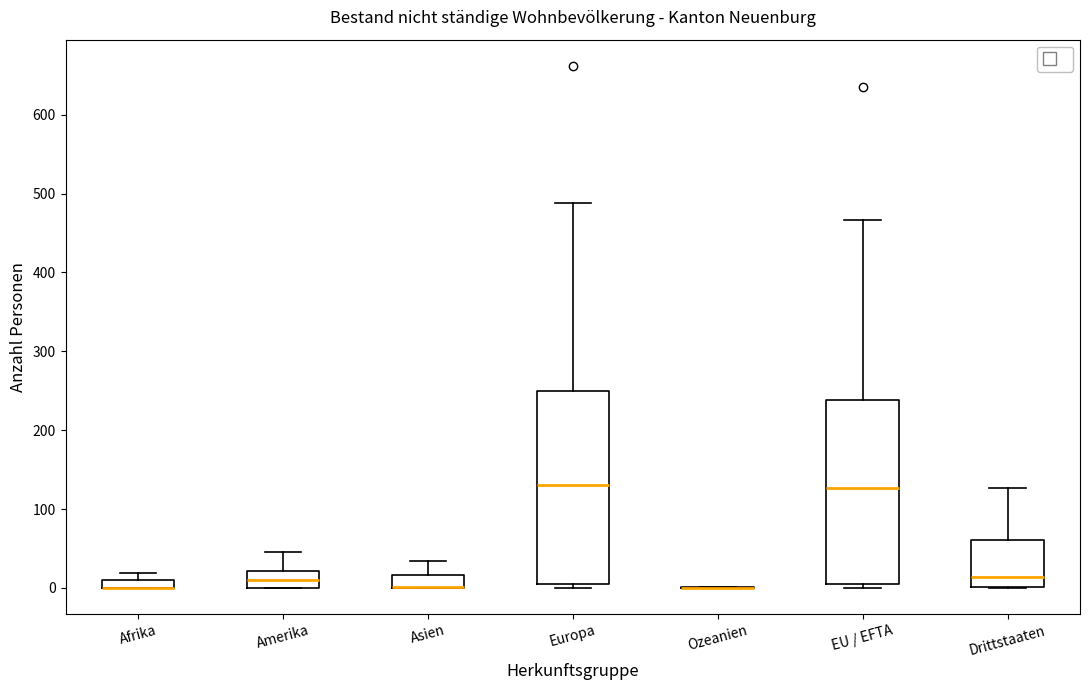

Which box is the tallest, from its lower edge to its upper edge?

Europa